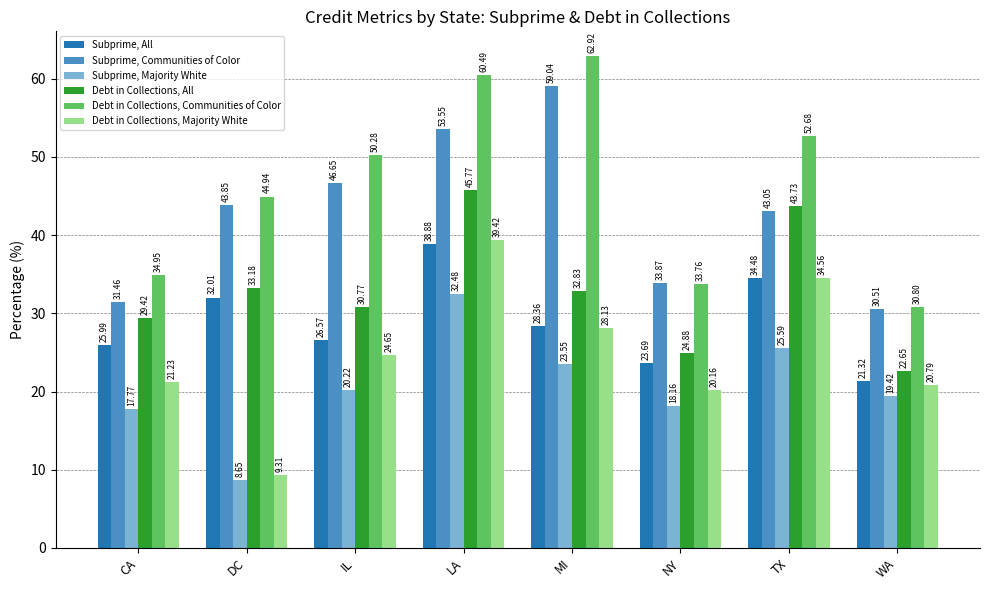

What is the average value of the Subprime, All series?

28.9